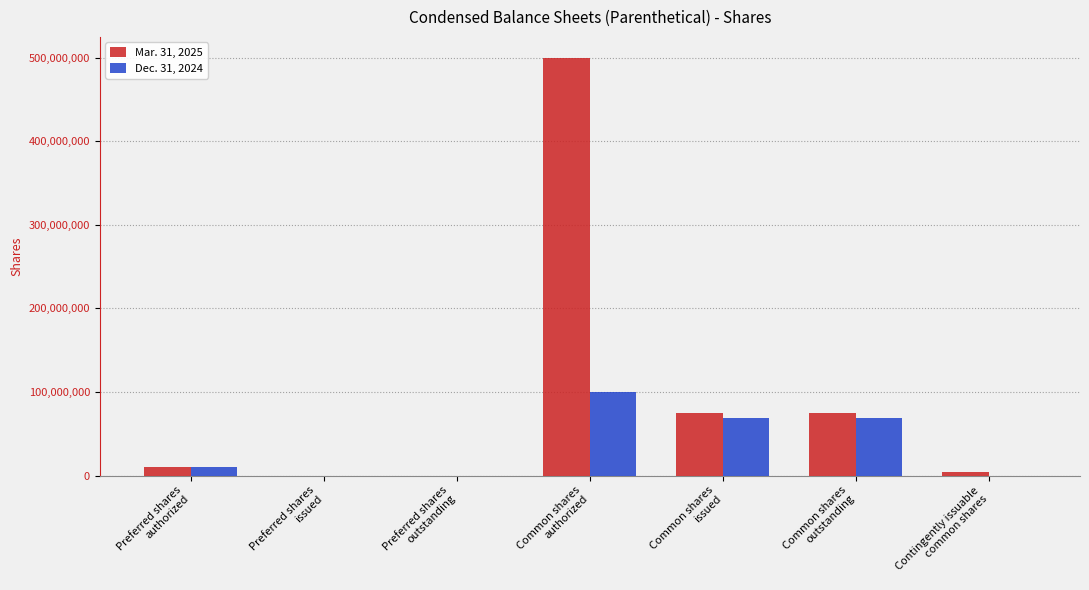

What is the approximate value of Mar. 31, 2025 at Common shares
outstanding, to the nearest 100?

74341500